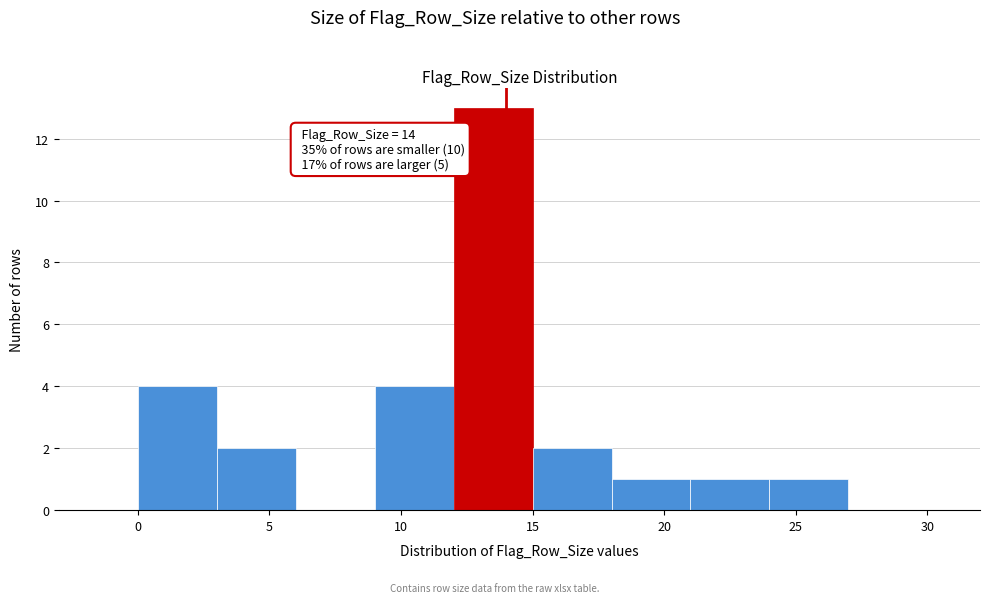

Over which range of the x-axis is the bar tallest?

12 to 15